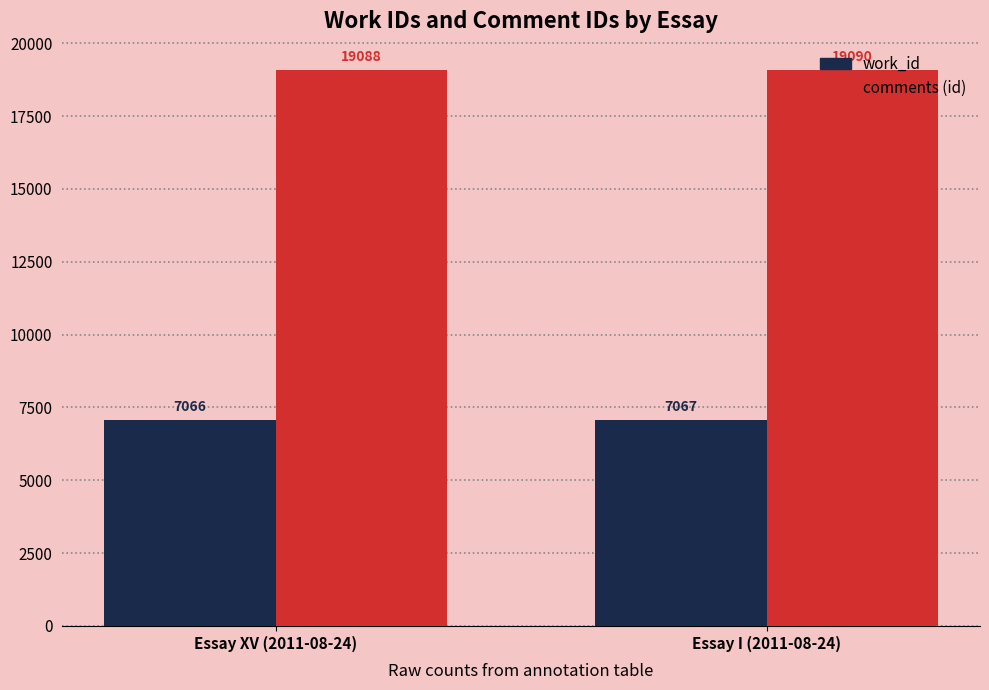

What is the total value across all series at Essay I (2011-08-24)?

26157